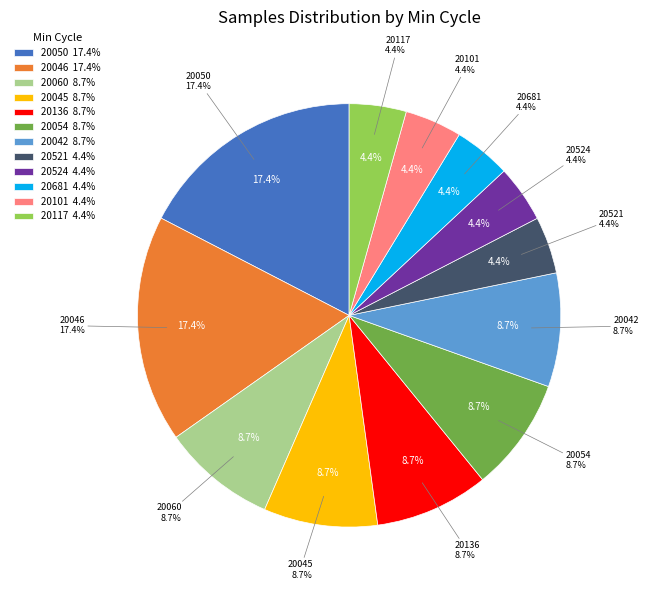

Is it true that 20050 is 1% of the pie?

False